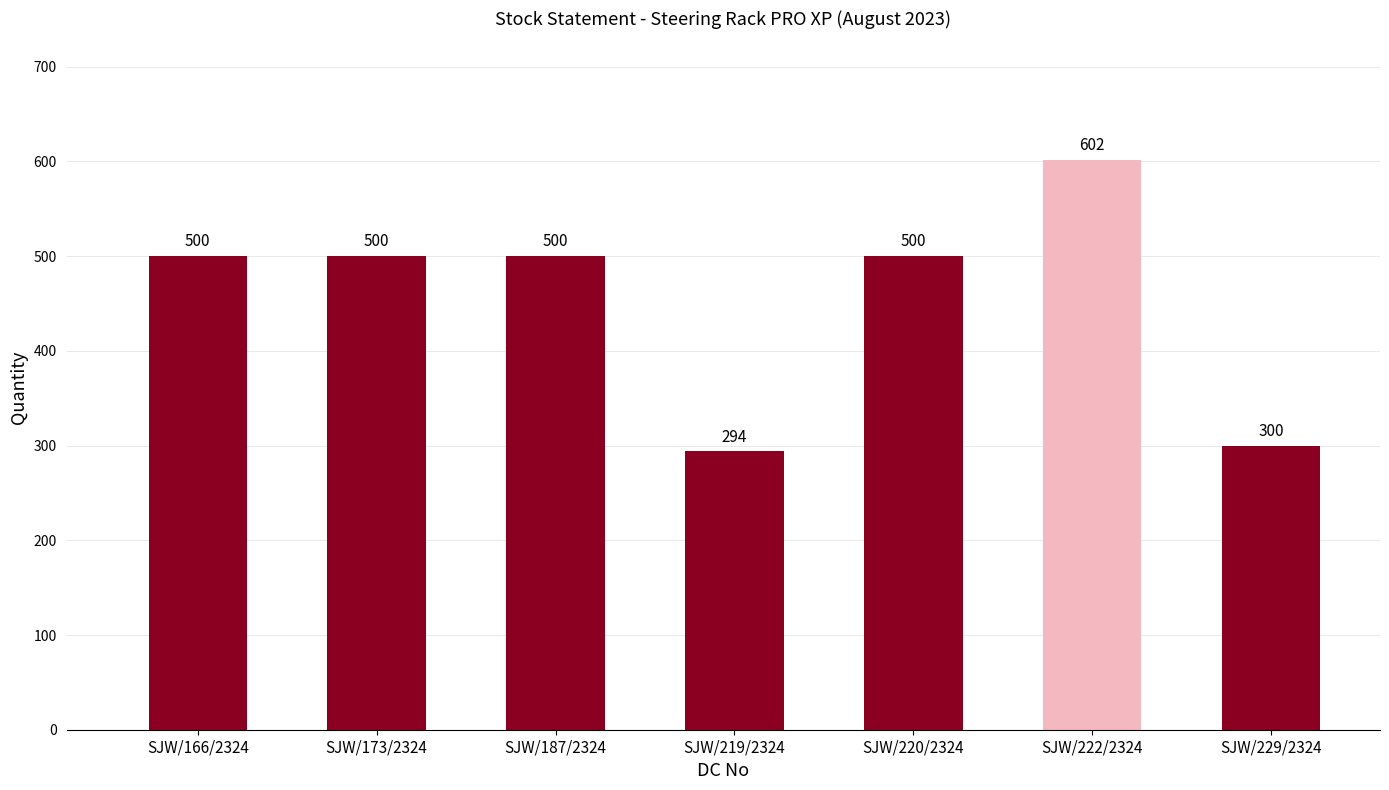

Does the chart contain stacked bars?

No